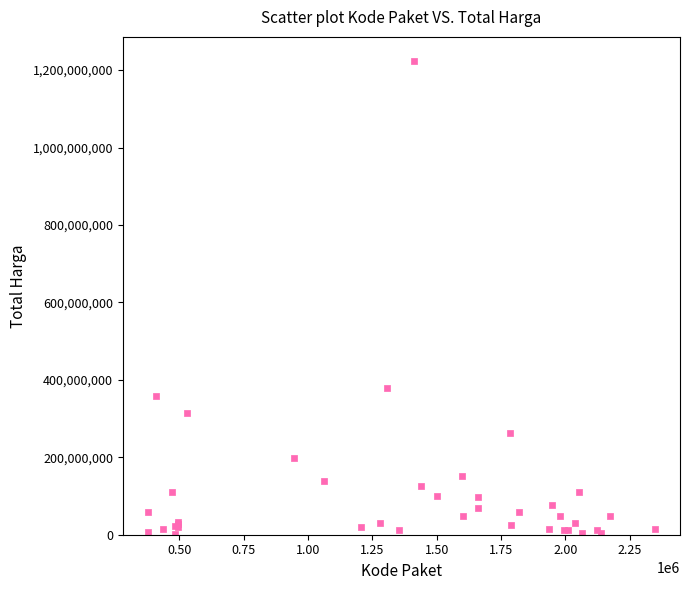

What Y value in the scatter plot is closest to 613538875?

379075000